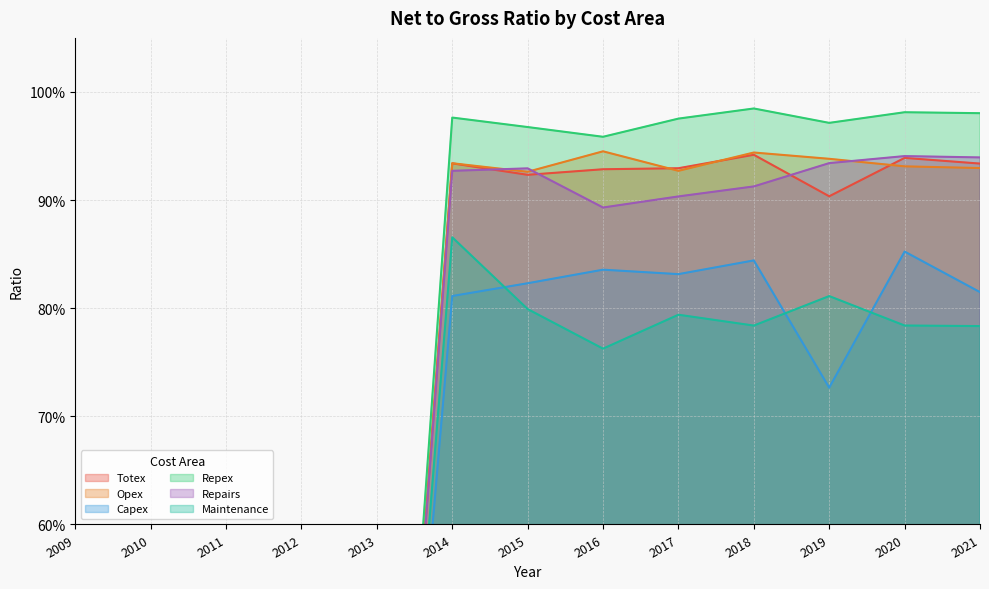

True or false: Repairs and Repex intersect in this chart.

False